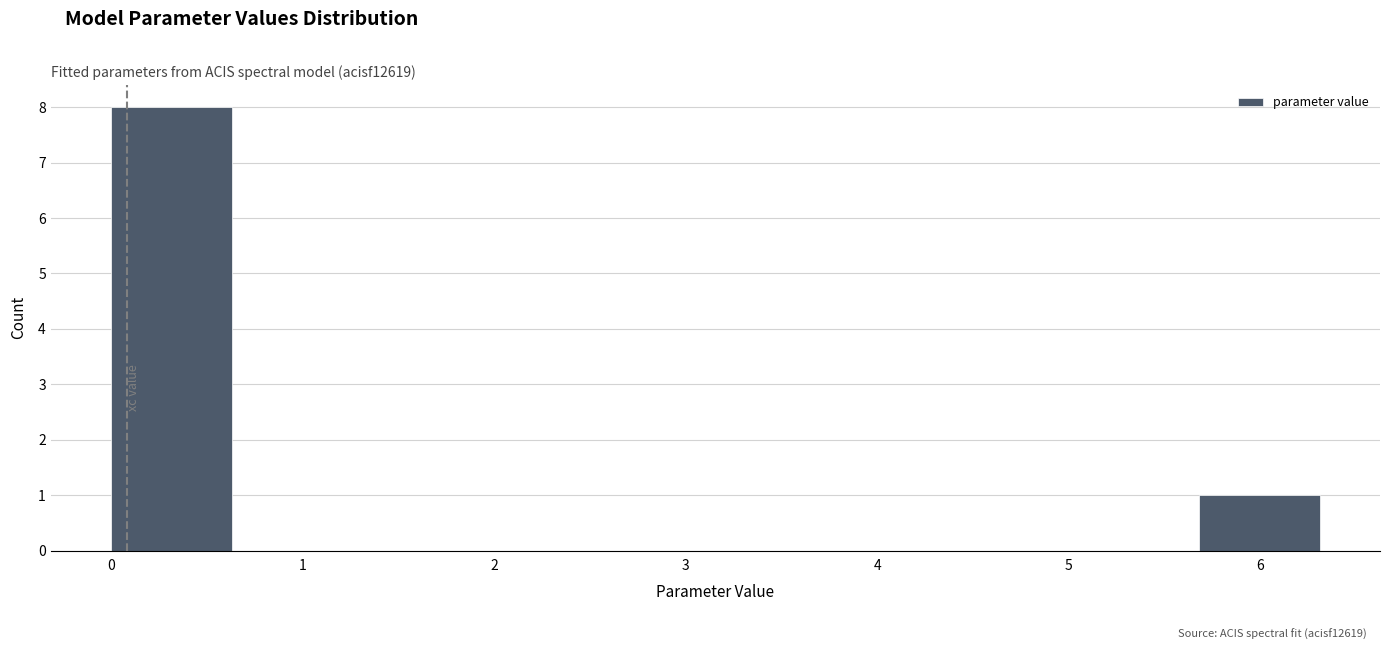

How tall is the bar that spans 0.0 to 0.6 on the x-axis? Neither the bar edges nor the heights are printed on the chart, so give them approximately, as read against the axes.

8